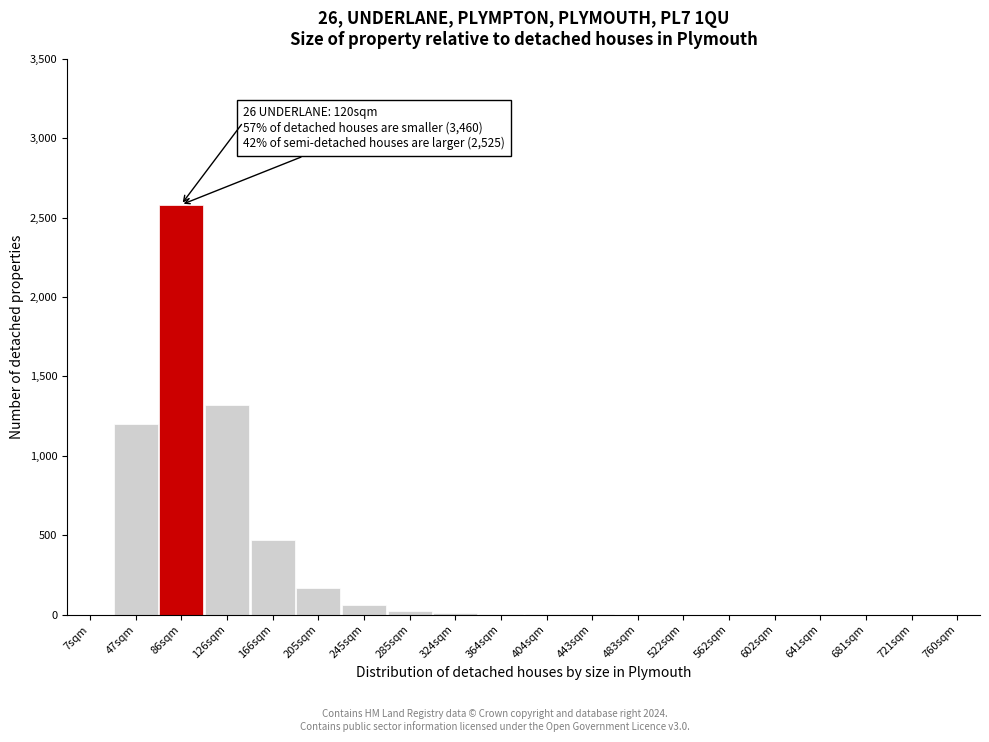

What is the sum of all values?

5843